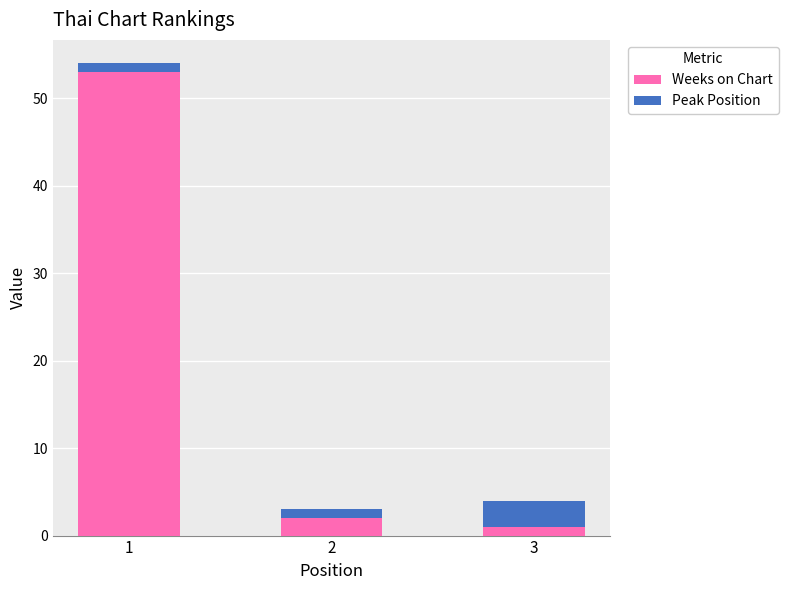

What is the average value of the Weeks on Chart series?

19